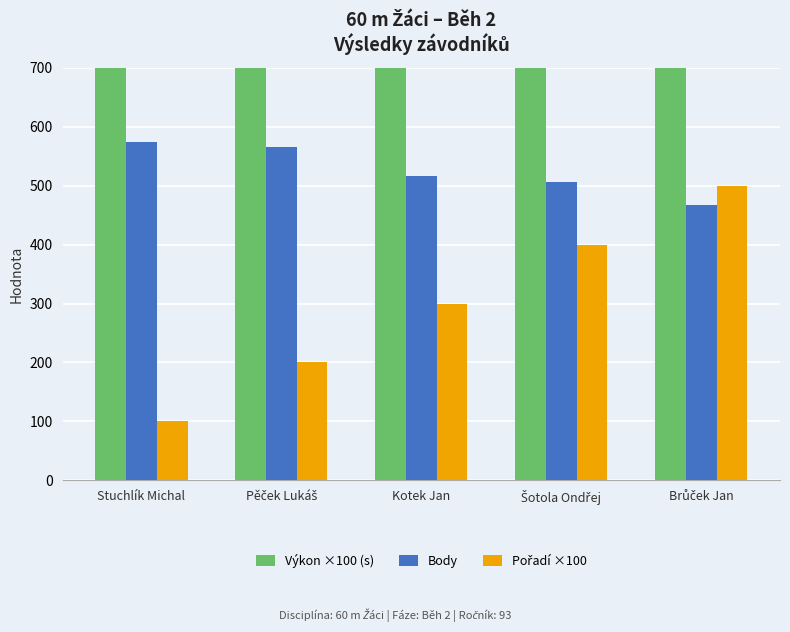

The Výkon ×100 (s) series shows 795 at Stuchlík Michal. True or false?

True